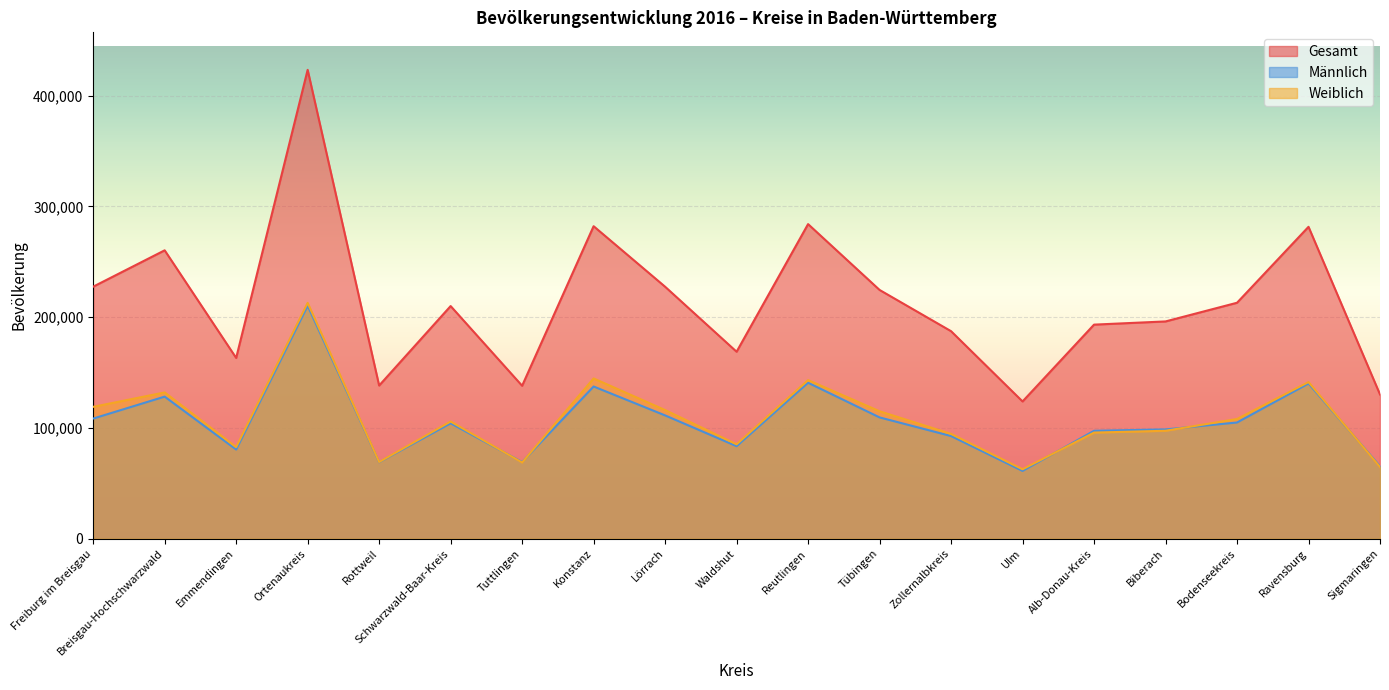

True or false: Weiblich and Gesamt cross at least once.

False